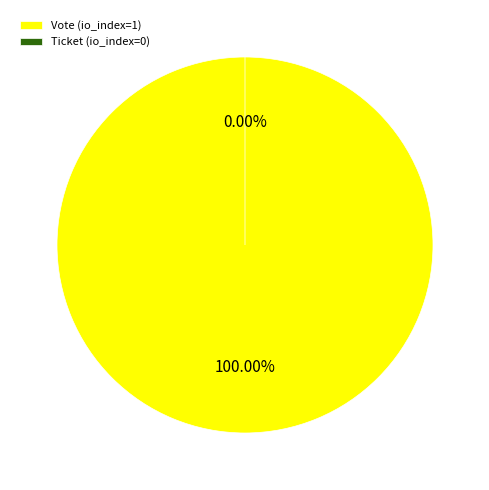

To the nearest percent, what is the average slice percentage?

50%